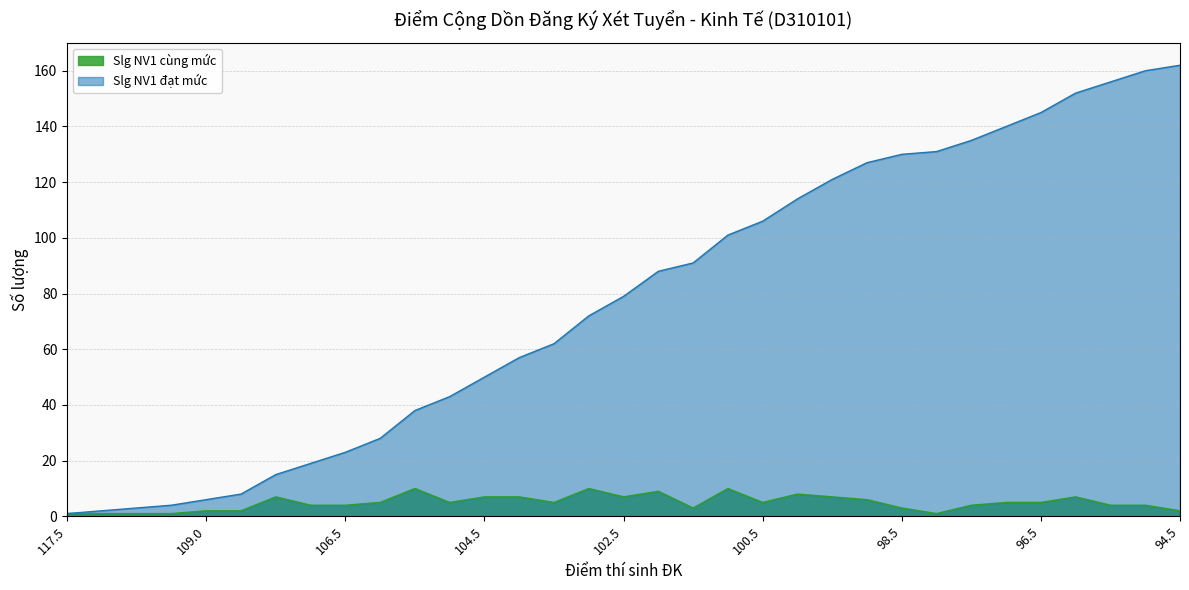

Count the number of categories in the chart.

33